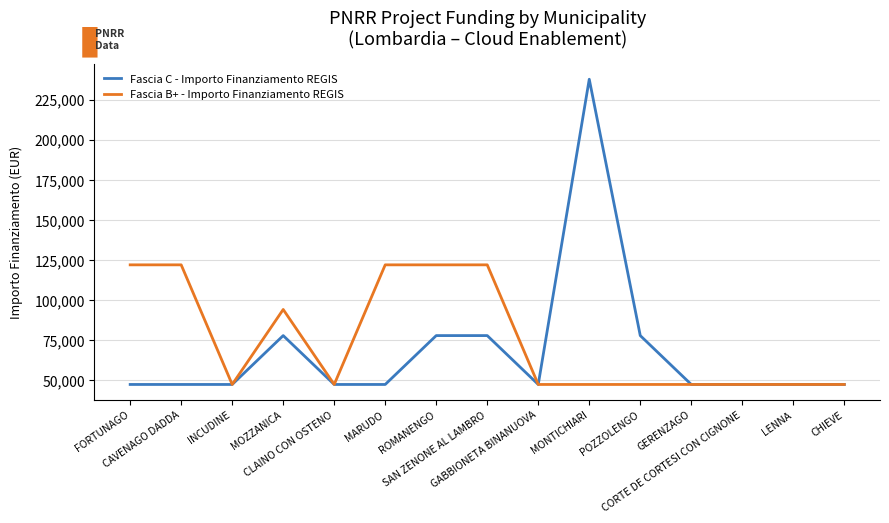

True or false: Fascia C - Importo Finanziamento REGIS has a value of 47427 at GABBIONETA BINANUOVA.

True